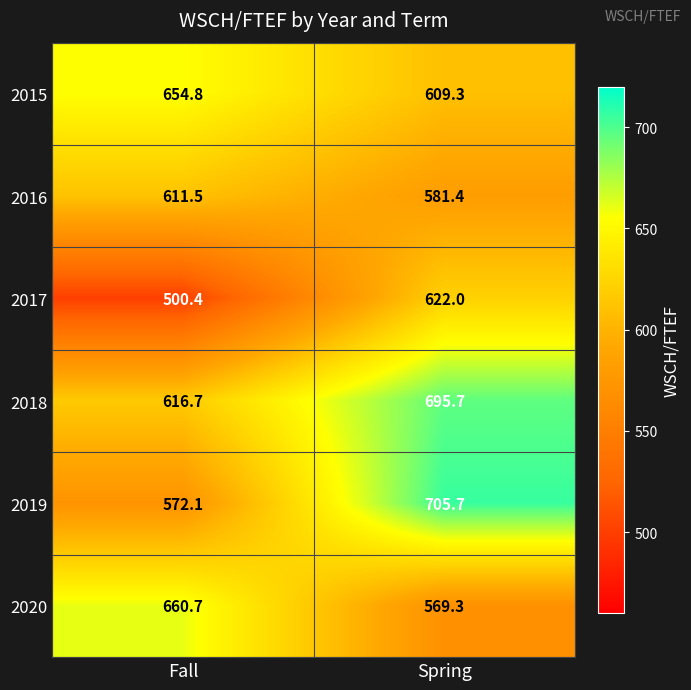

Reading right to left, what are all the values shown in this chart?

2015: 609.3	654.8
2016: 581.4	611.5
2017: 622.0	500.4
2018: 695.7	616.7
2019: 705.7	572.1
2020: 569.3	660.7